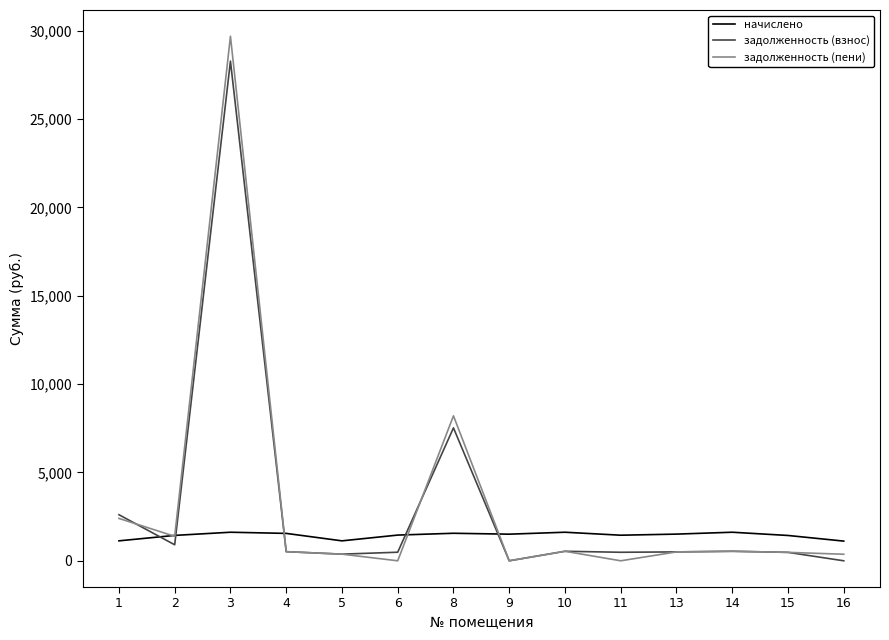

What is the sum of all задолженность (пени) values?

44997.9